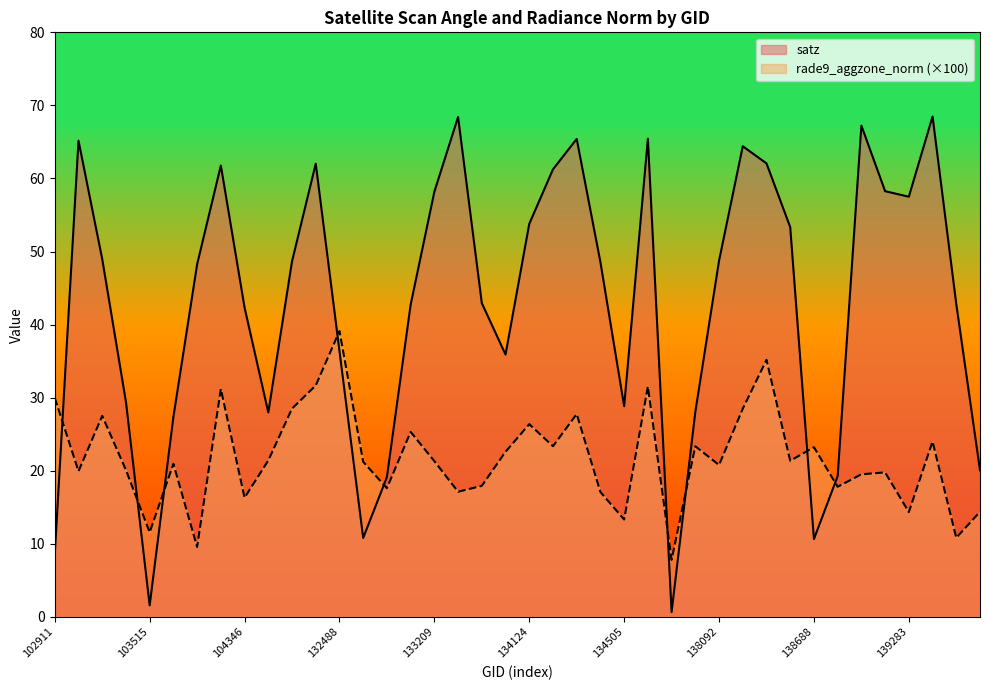

Reading left to right, what are all the values shown in this chart?

satz: 102911=8.6	103270=65.2	103278=49.0	103396=29.4	103515=1.6	103634=27.4	103752=48.2	103868=61.8	104346=42.3	131947=28.0	132123=48.6	132296=62.0	132488=36.4	132669=10.8	132847=19.1	133027=42.7	133209=58.2	133392=68.4	133404=42.9	133946=35.9	134124=53.8	134138=61.2	134308=65.4	134322=48.5	134505=28.8	137322=65.4	137715=0.7	137903=28.1	138092=48.7	138105=64.4	138282=62.1	138296=53.3	138688=10.6	138881=19.3	139094=67.2	139269=58.3	139283=57.5	139462=68.5	139475=42.8	139672=20.1
rade9_aggzone_norm: 102911=30.0	103270=19.9	103278=27.5	103396=20.1	103515=11.6	103634=20.9	103752=9.6	103868=31.2	104346=16.3	131947=21.4	132123=28.5	132296=31.7	132488=39.1	132669=21.2	132847=17.6	133027=25.3	133209=21.3	133392=17.1	133404=17.9	133946=22.6	134124=26.4	134138=23.4	134308=27.8	134322=17.1	134505=13.3	137322=31.5	137715=7.8	137903=23.4	138092=20.8	138105=28.5	138282=35.2	138296=21.4	138688=23.2	138881=17.8	139094=19.5	139269=19.8	139283=14.3	139462=24.0	139475=10.8	139672=14.4